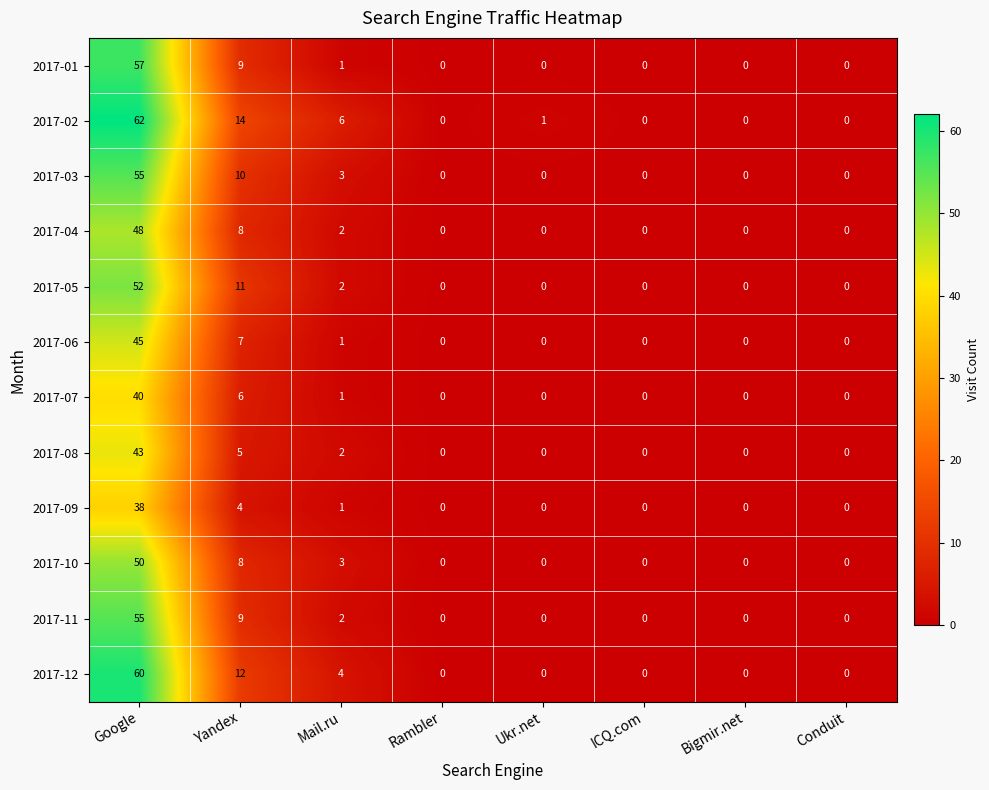

At how many categories does at least one series exceed 28?

1